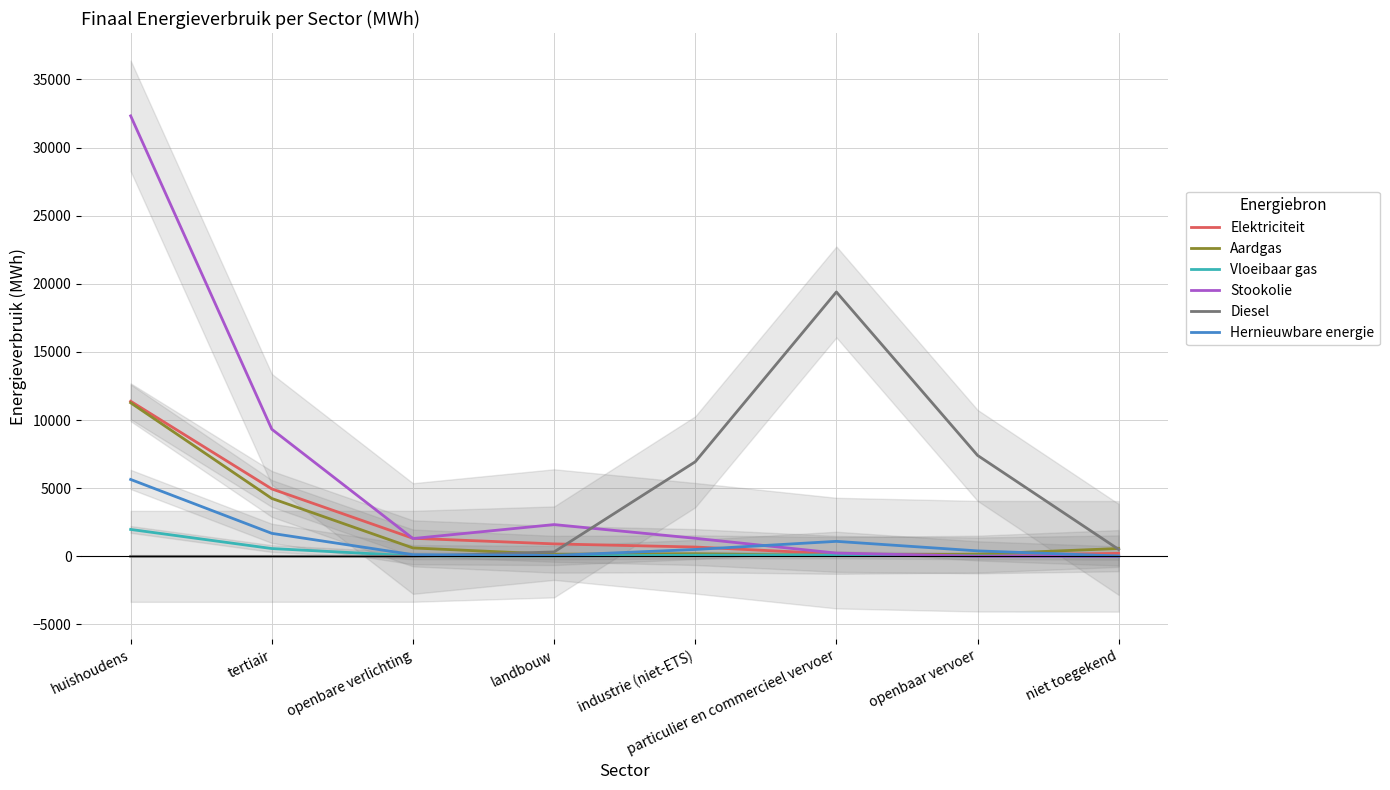

What position from the right is industrie (niet-ETS)?

4